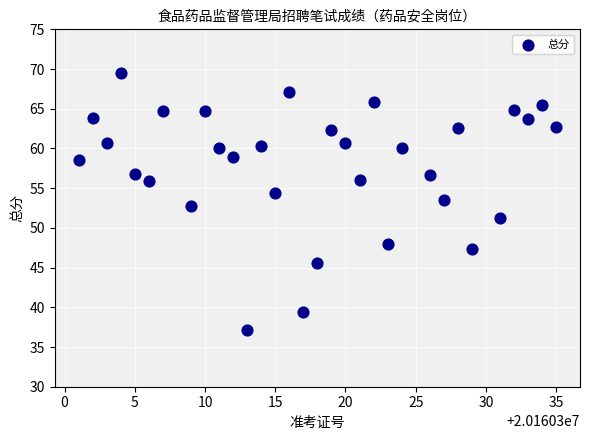

What is the range of Y values (max minus min)?

32.3